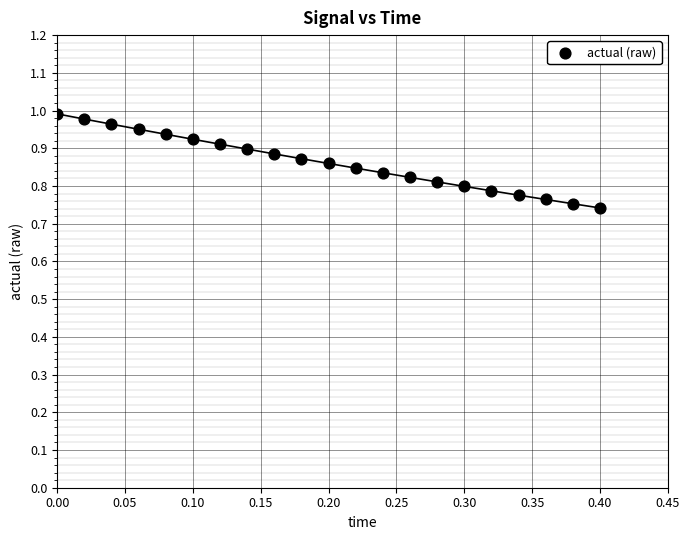

What is the range of X values (max minus min)?

0.4